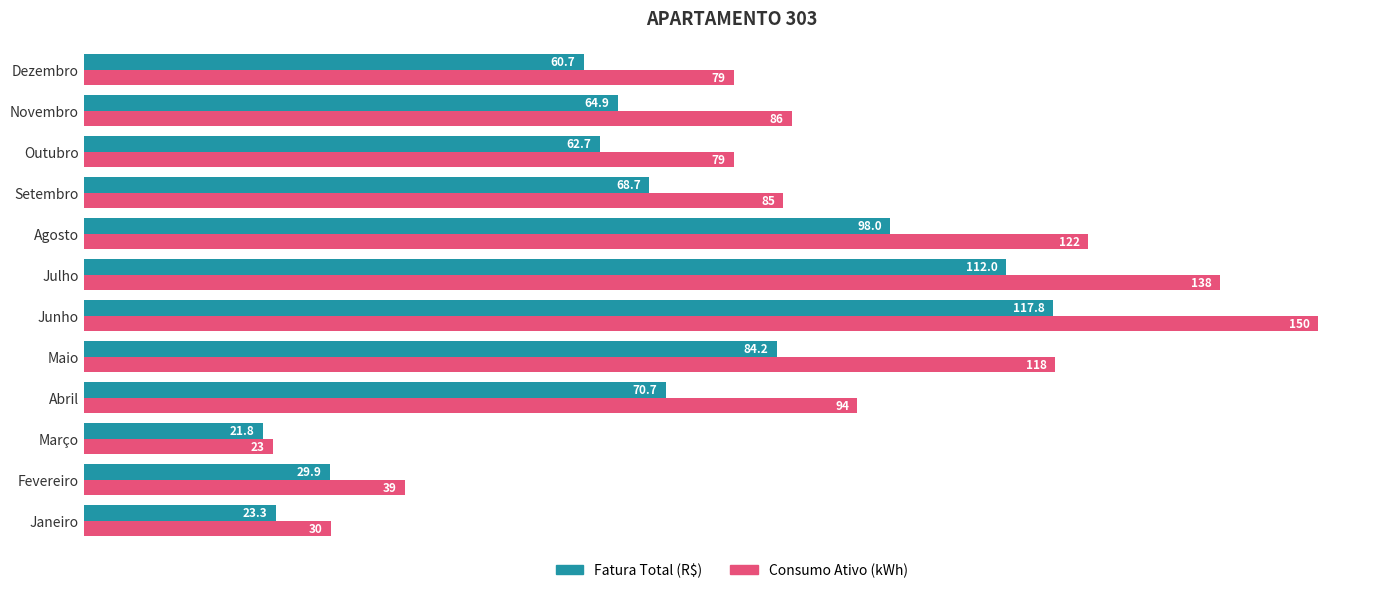

What is the lowest value of the Fatura Total (R$) series?

21.8